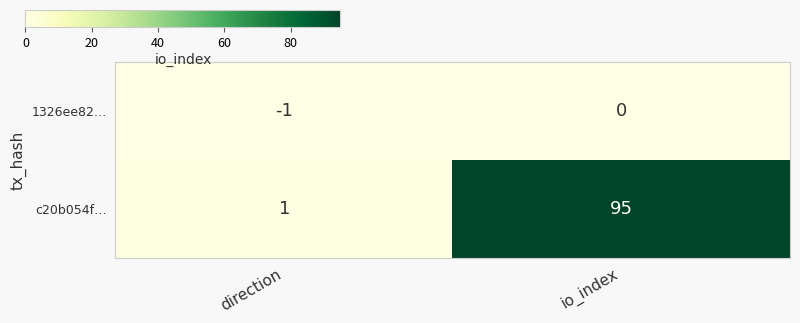

At io_index, list the series in order from smallest to largest.

1326ee82…, c20b054f…